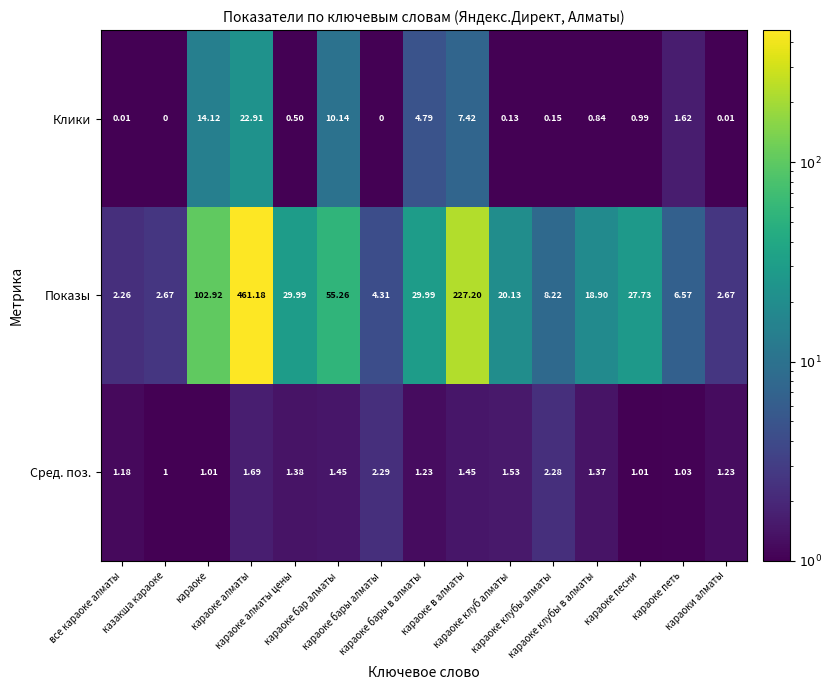

List the series in order of their peak value, highest first.

Показы, Клики, Сред. поз.